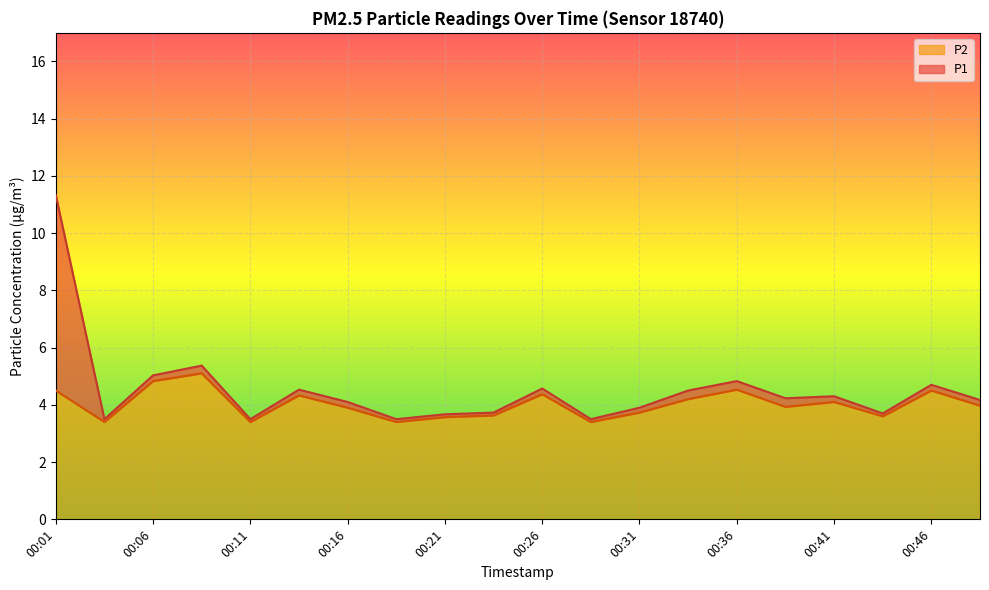

How many lines are shown in the chart?

2